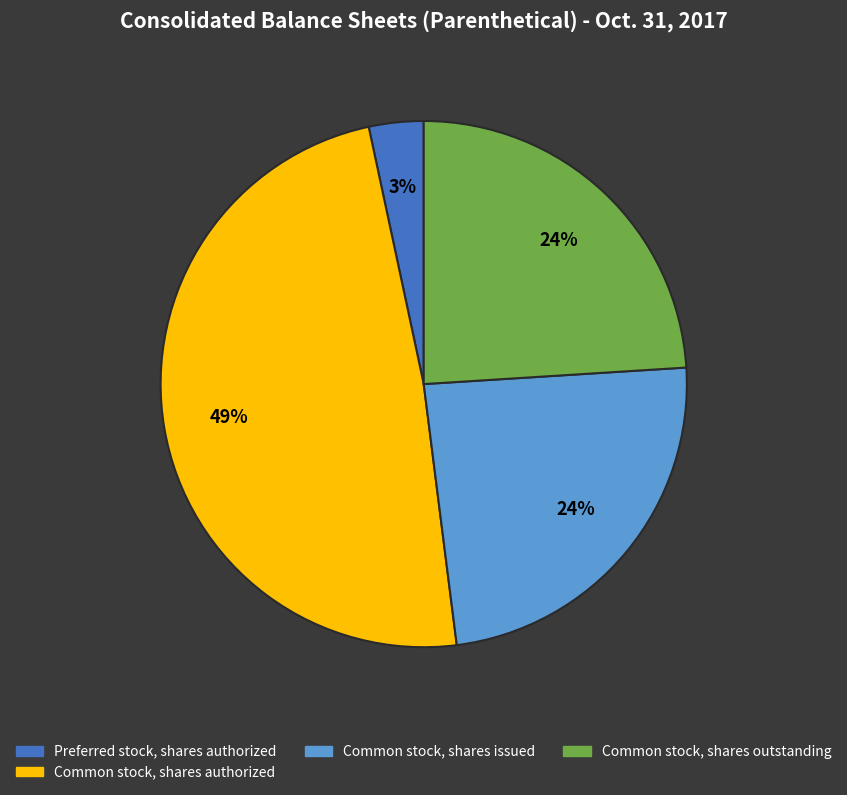

To the nearest percent, what is the average slice percentage?

25%